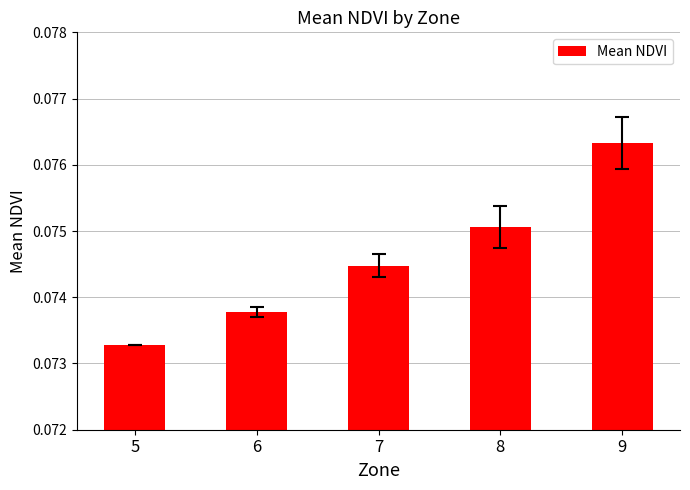

Which category has the lowest value across all series?

5